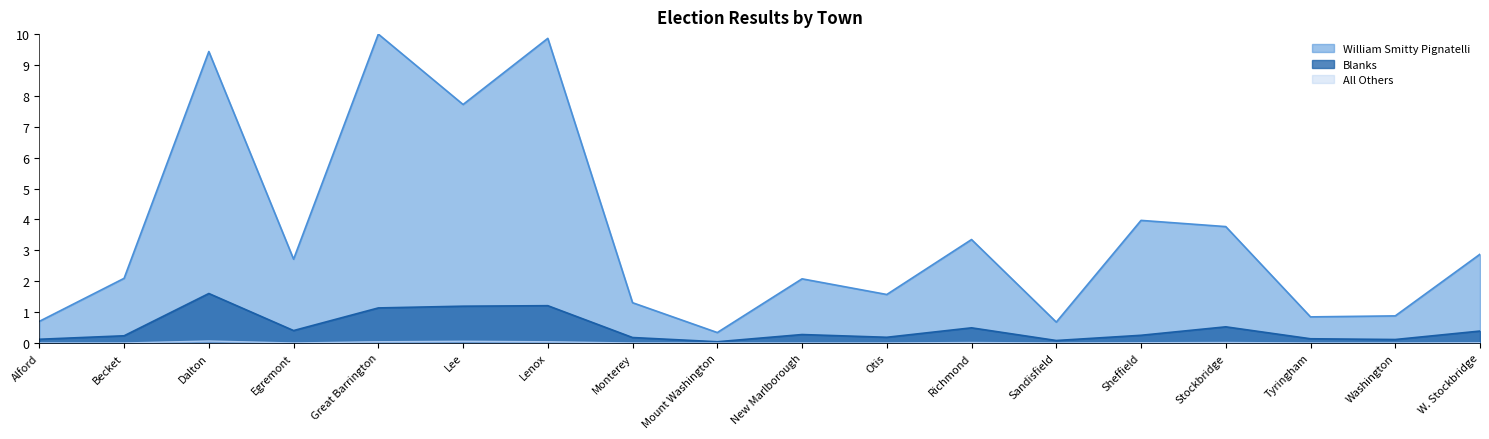

Reading right to left, what are all the values shown in this chart?

William Smitty Pignatelli: W. Stockbridge=2.9	Washington=0.9	Tyringham=0.8	Stockbridge=3.8	Sheffield=4.0	Sandisfield=0.7	Richmond=3.3	Otis=1.6	New Marlborough=2.1	Mount Washington=0.3	Monterey=1.3	Lenox=9.9	Lee=7.7	Great Barrington=10.0	Egremont=2.7	Dalton=9.4	Becket=2.1	Alford=0.7
All Others: W. Stockbridge=0.0	Washington=0.0	Tyringham=0.0	Stockbridge=0.0	Sheffield=0.0	Sandisfield=0.0	Richmond=0.0	Otis=0.0	New Marlborough=0.0	Mount Washington=0.0	Monterey=0.0	Lenox=0.0	Lee=0.1	Great Barrington=0.0	Egremont=0.0	Dalton=0.1	Becket=0.0	Alford=0.0
Blanks: W. Stockbridge=0.4	Washington=0.1	Tyringham=0.1	Stockbridge=0.5	Sheffield=0.2	Sandisfield=0.1	Richmond=0.5	Otis=0.2	New Marlborough=0.3	Mount Washington=0.0	Monterey=0.2	Lenox=1.2	Lee=1.2	Great Barrington=1.1	Egremont=0.4	Dalton=1.6	Becket=0.2	Alford=0.1